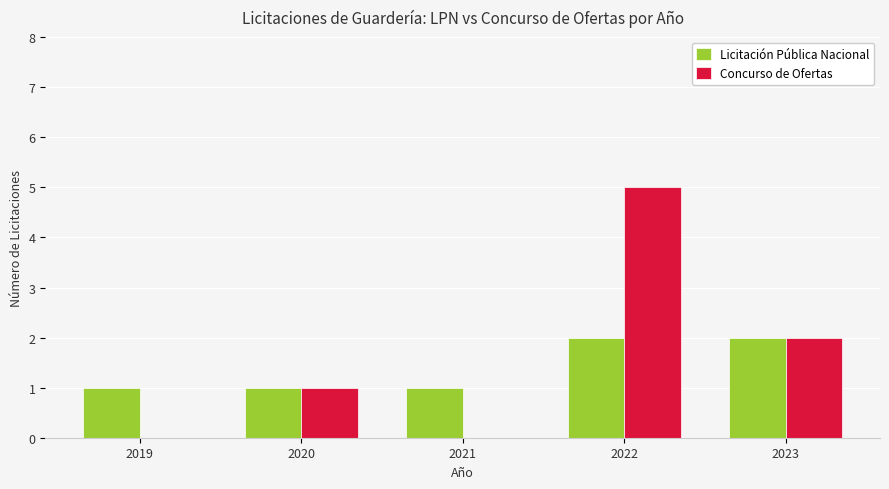

At which label does Concurso de Ofertas reach its peak?

2022